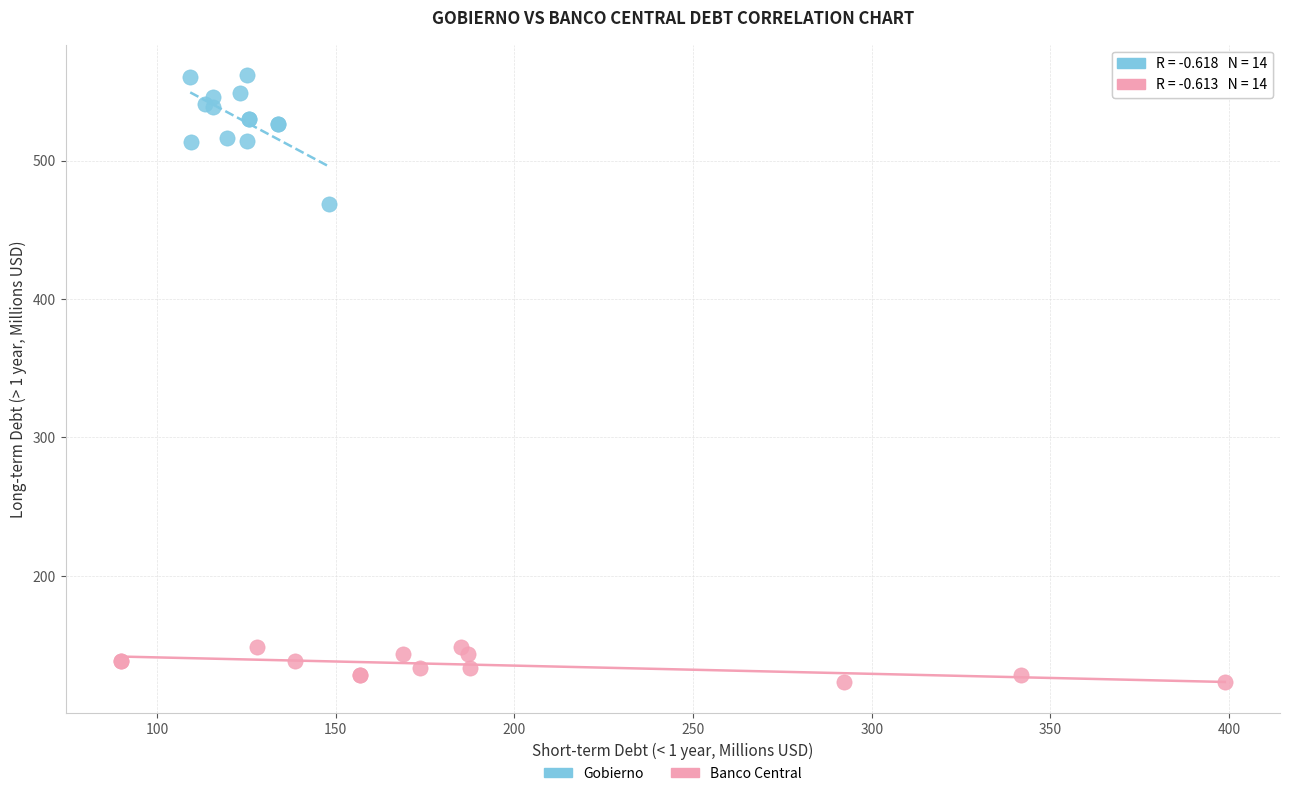

Which series reaches the minimum Y coordinate?

Banco Central